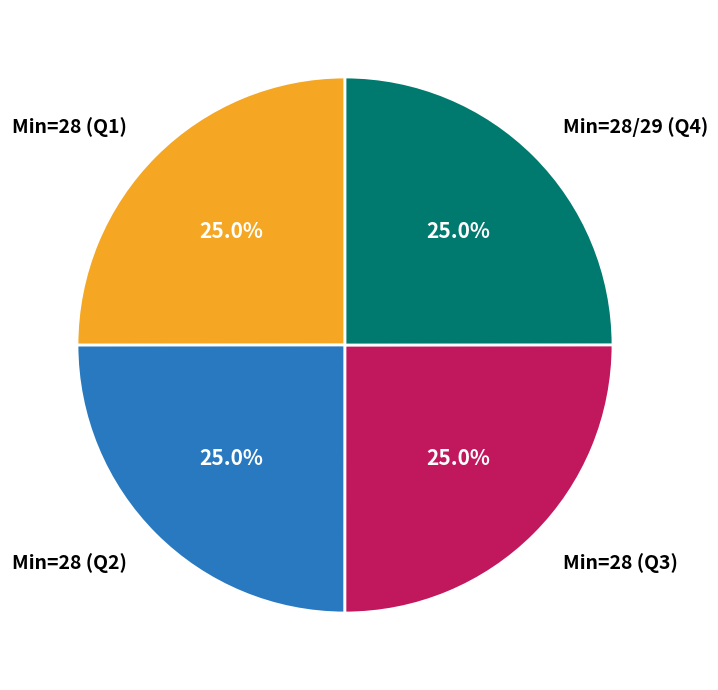

Does any single category account for the majority?

No